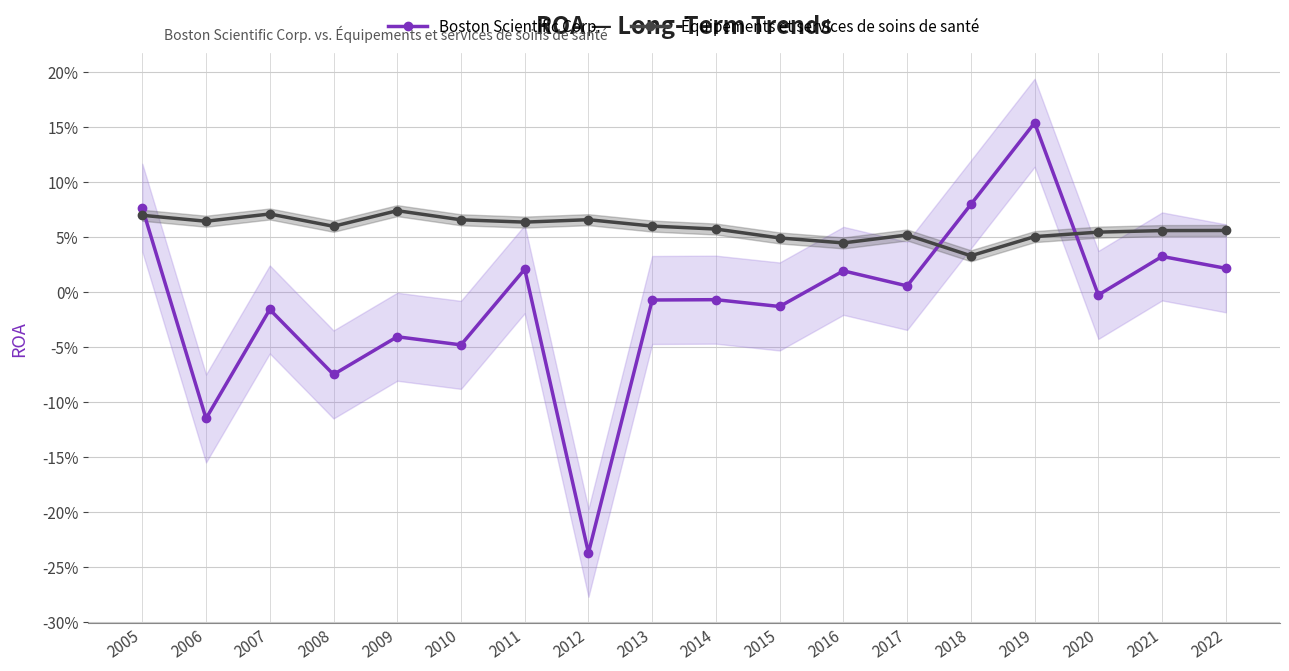

True or false: Équipements et services de soins de santé has a value of 0.0 at 2015.

True